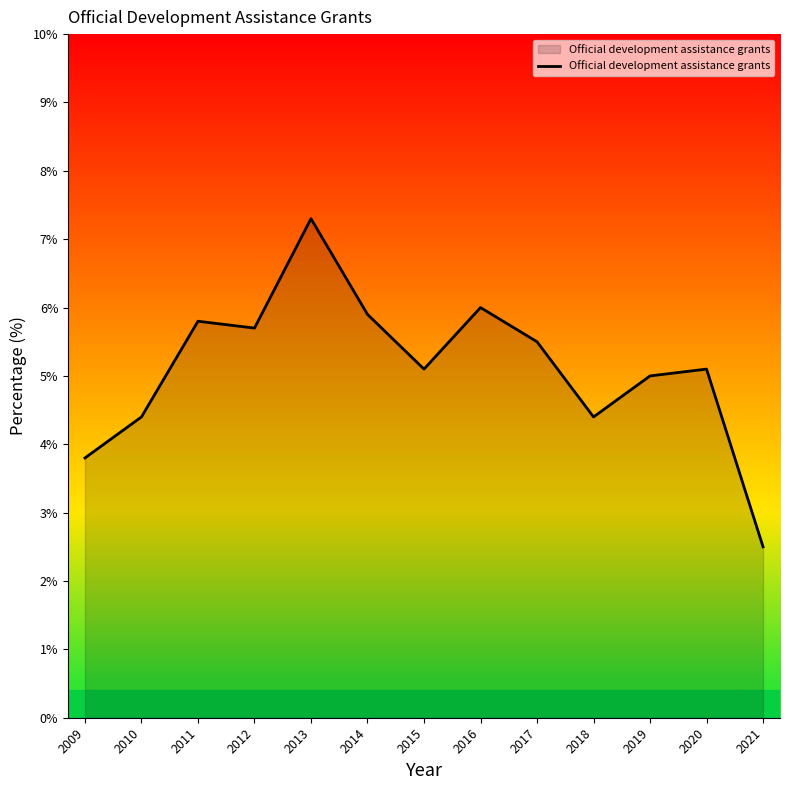

At which category does the chart reach its peak across all series?

2013